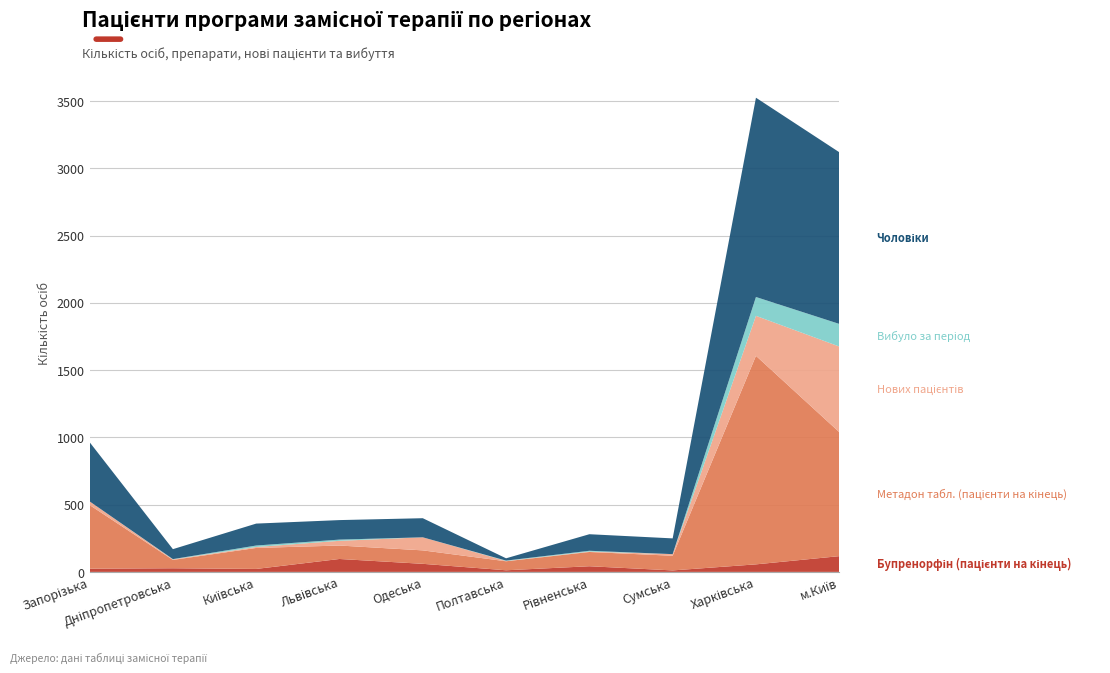

Reading left to right, list all the values displayed in this chart.

Бупренорфін (пацієнти на кінець): Запорізька=24	Дніпропетровська=27	Київська=22	Львівська=96	Одеська=60	Полтавська=12	Рівненська=42	Сумська=11	Харківська=56	м.Київ=117
Метадон табл. (пацієнти на кінець): Запорізька=473	Дніпропетровська=62	Київська=156	Львівська=100	Одеська=100	Полтавська=67	Рівненська=106	Сумська=109	Харківська=1550	м.Київ=922
Нових пацієнтів: Запорізька=27	Дніпропетровська=4	Київська=7	Львівська=35	Одеська=97	Полтавська=2	Рівненська=3	Сумська=12	Харківська=297	м.Київ=636
Вибуло за період: Запорізька=0	Дніпропетровська=2	Київська=11	Львівська=9	Одеська=0	Полтавська=3	Рівненська=6	Сумська=0	Харківська=140	м.Київ=168
Чоловіки: Запорізька=440	Дніпропетровська=74	Київська=163	Львівська=145	Одеська=142	Полтавська=17	Рівненська=123	Сумська=117	Харківська=1481	м.Київ=1276